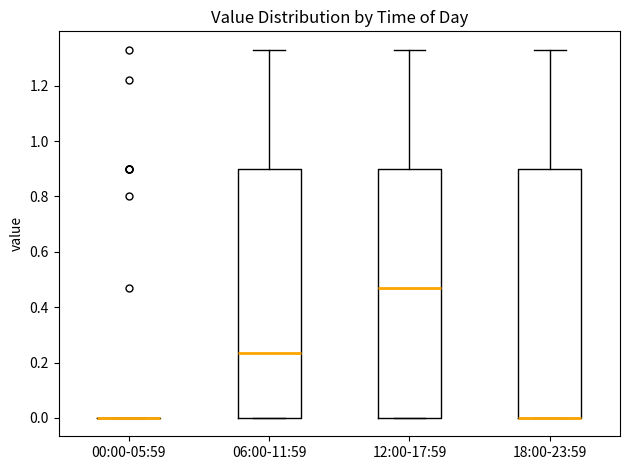

Reading left to right, read every box against the y-axis: the position of its median line, the range the box covers, and the ends of its whiskers. The values are not printed on the chart, so give them approximately, as read against the axis.

00:00-05:59: box collapsed to a line at 0.00, whiskers 0.00 to 0.00
06:00-11:59: median 0.24, box 0.00 to 0.90, whiskers 0.00 to 1.34
12:00-17:59: median 0.48, box 0.00 to 0.90, whiskers 0.00 to 1.34
18:00-23:59: median 0.00 (drawn on the box's lower edge), box 0.00 to 0.90, whiskers 0.00 to 1.34